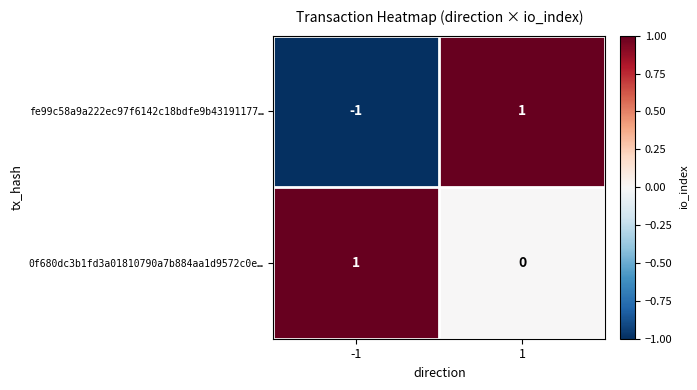

The fe99c58a9a222ec97f6142c18bdfe9b43191177… series shows -1 at -1. True or false?

True